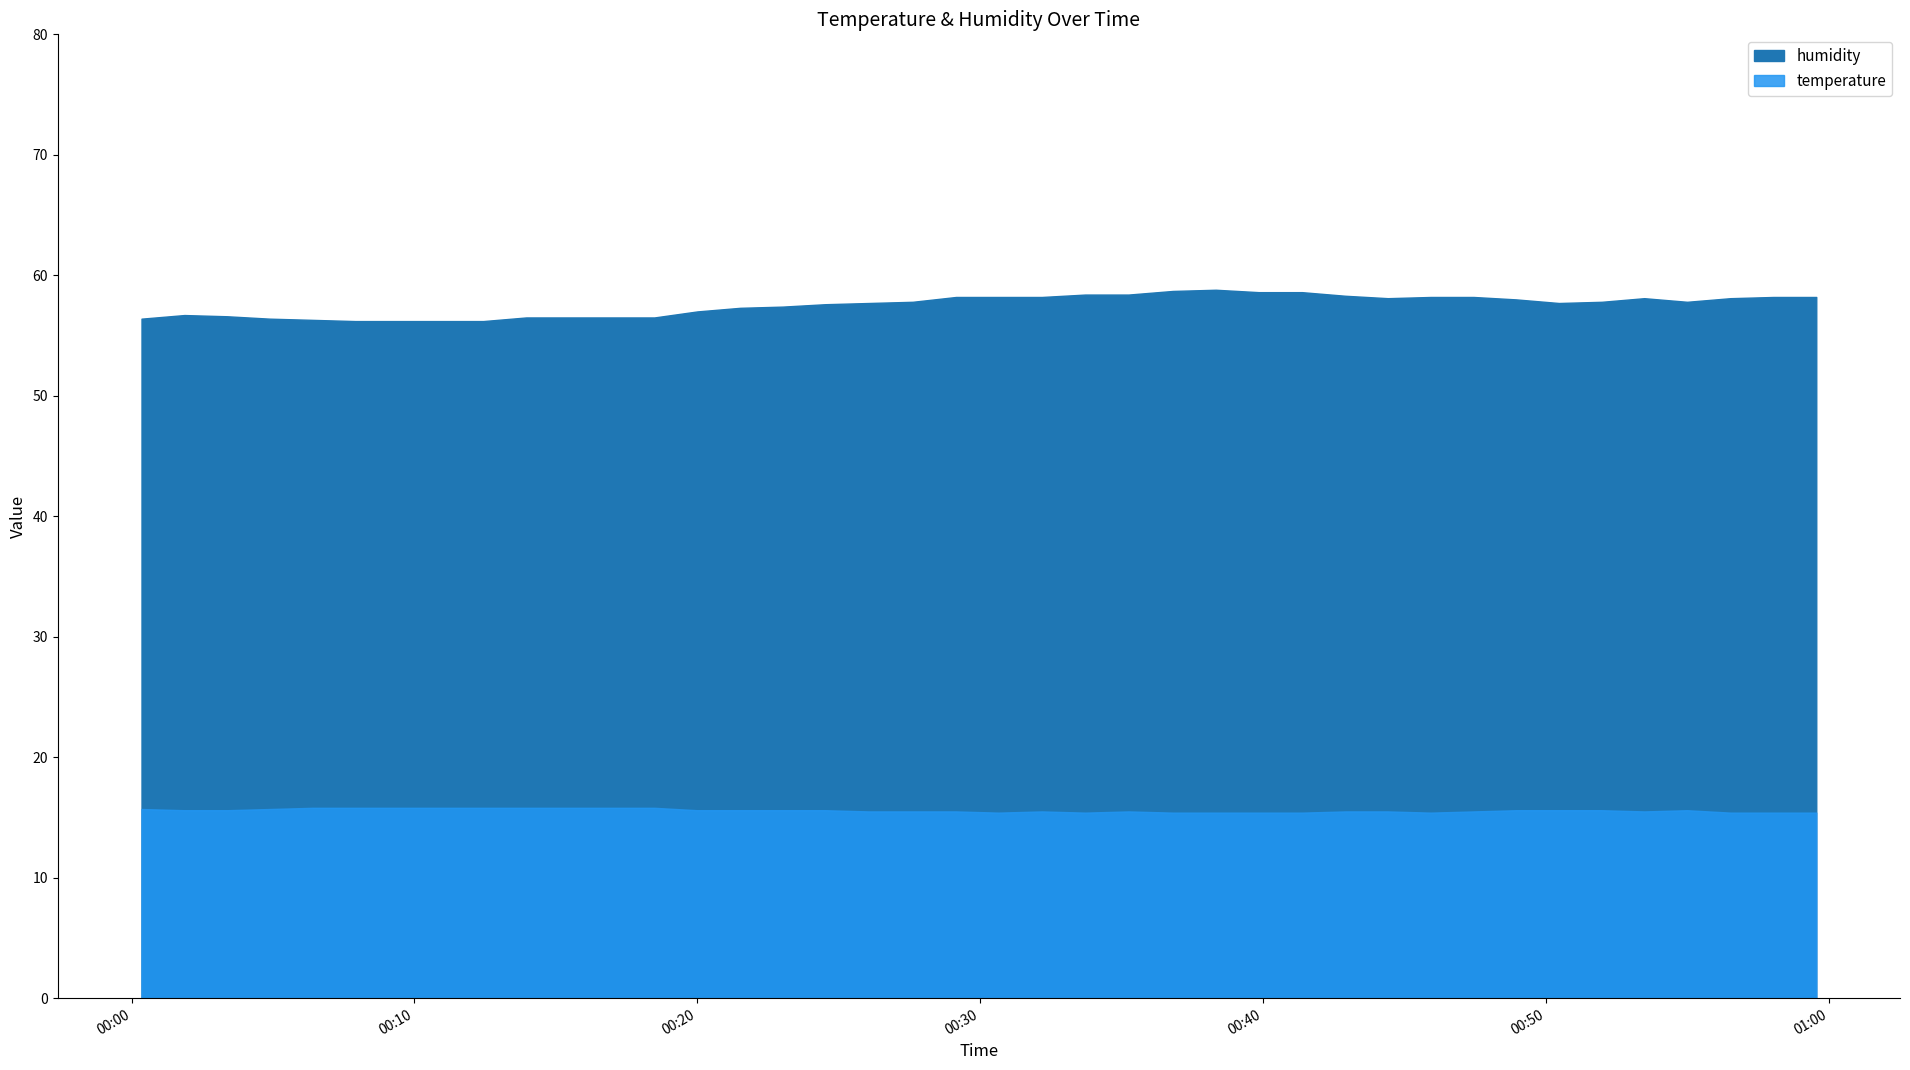

What is the label of the 24th point from the right?

2024-02-16T00:24:32